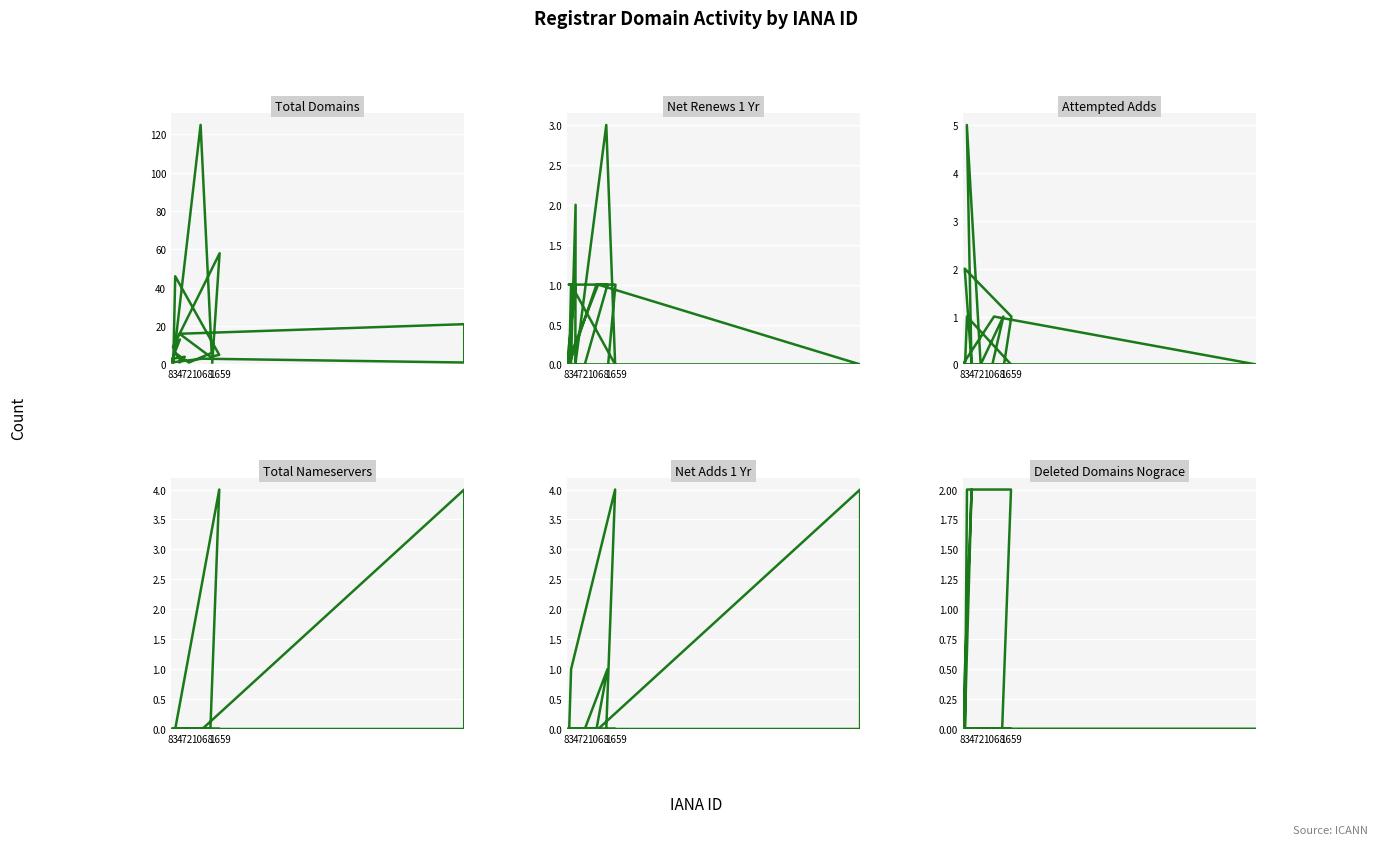

Which series ends up on top after the final intersection of net-renews-1-yr and deleted-domains-nograce?

net-renews-1-yr